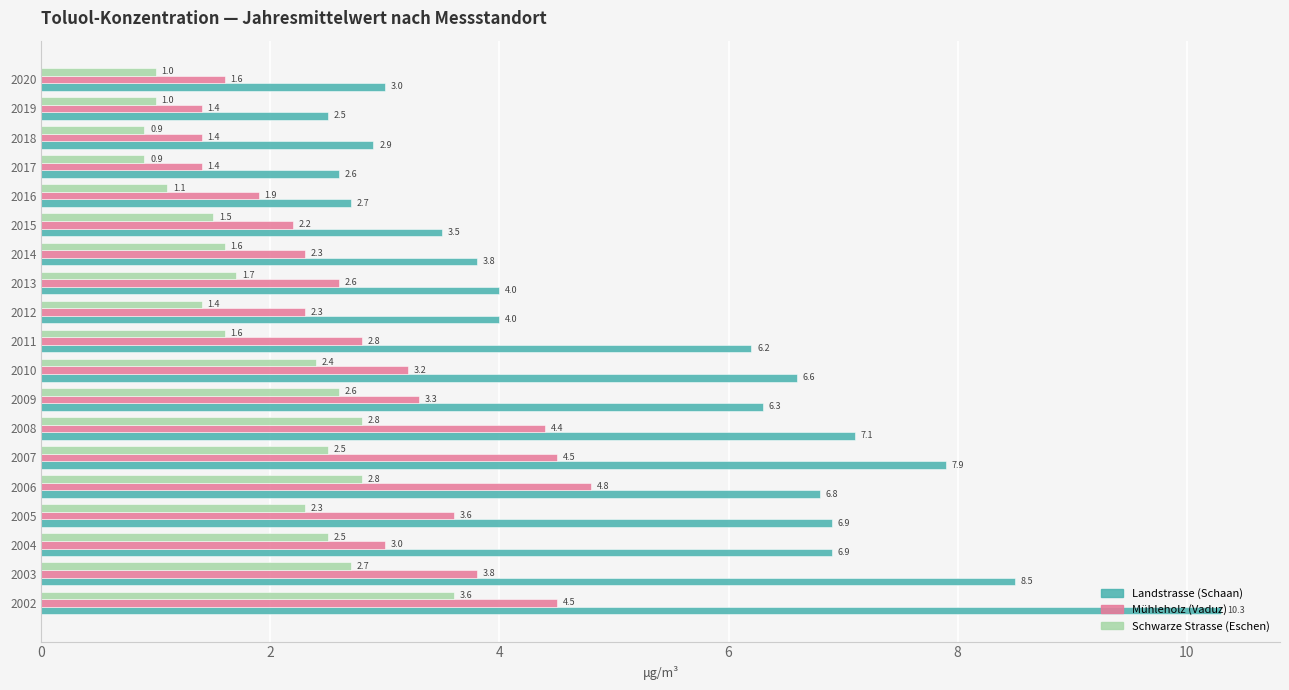

Which series has the largest total across all categories?

Landstrasse (Schaan)